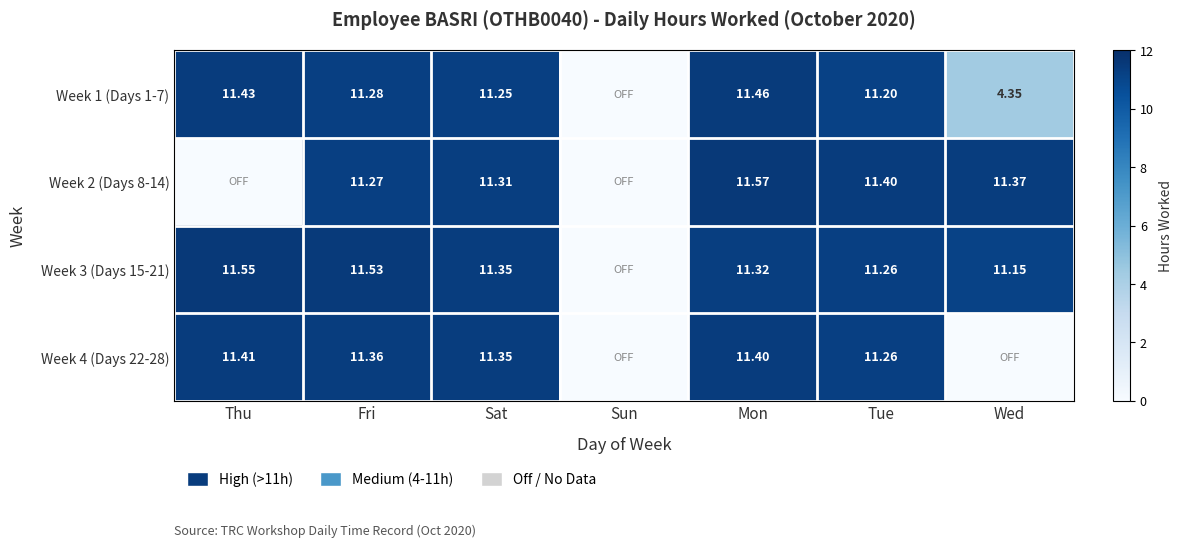

Is the value of Week 4 (Days 22-28) at Tue greater than the value of Week 3 (Days 15-21) at Mon?

No